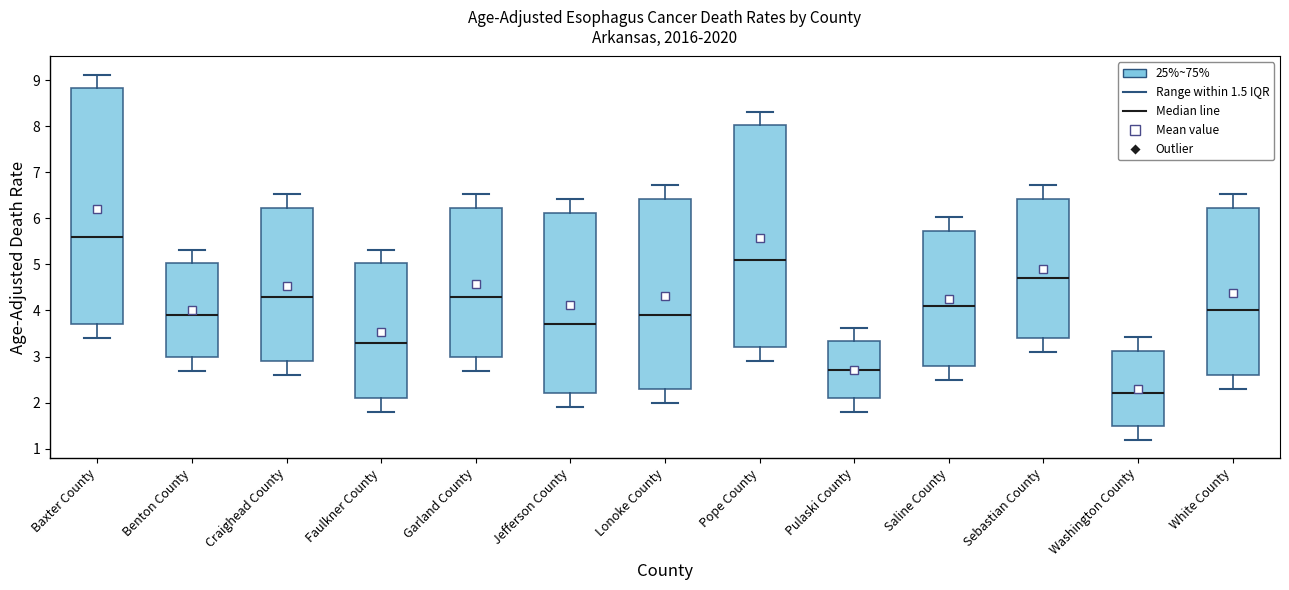

Which box has the lowest median line?

Washington County